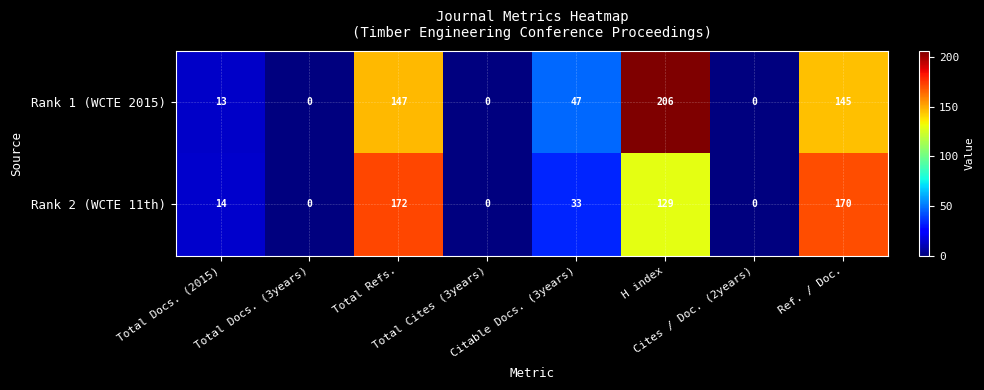

Which series has the largest total across all categories?

Rank 1 (WCTE 2015)